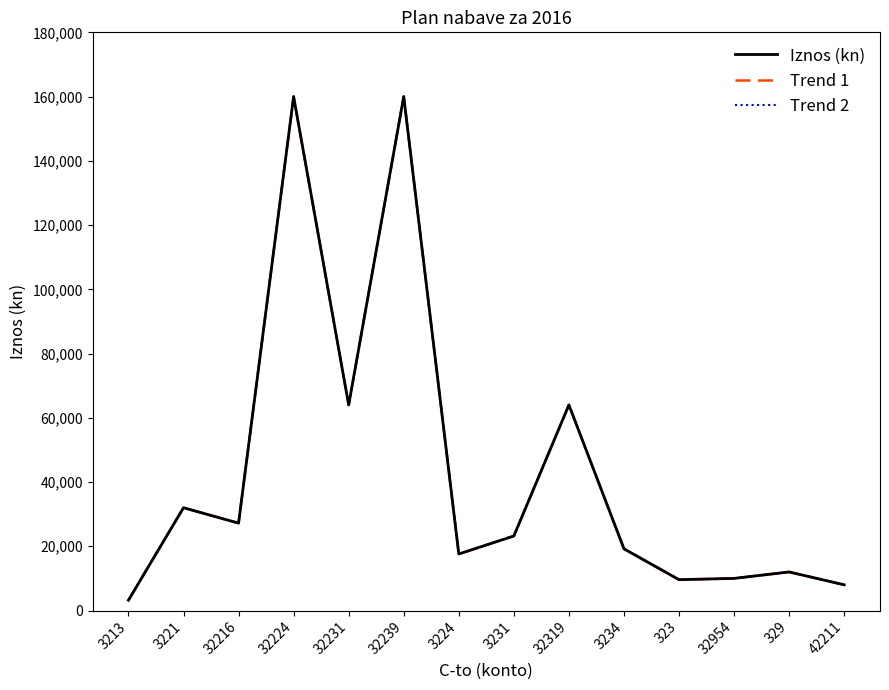

Does the chart display data point markers on the line(s)?

No